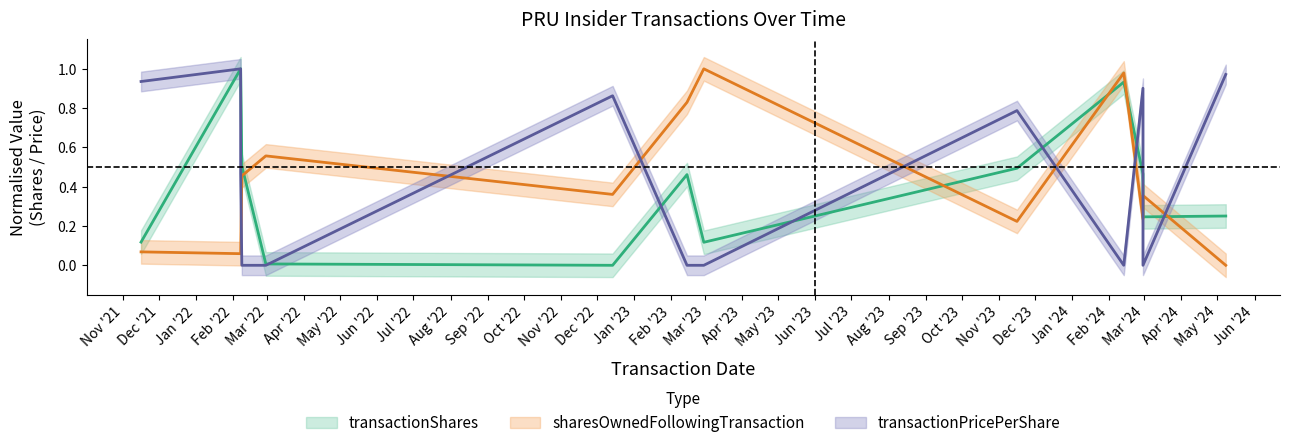

Between 2022-02-07 and 2022-02-28, which series saw the biggest shift?

transactionPricePerShare